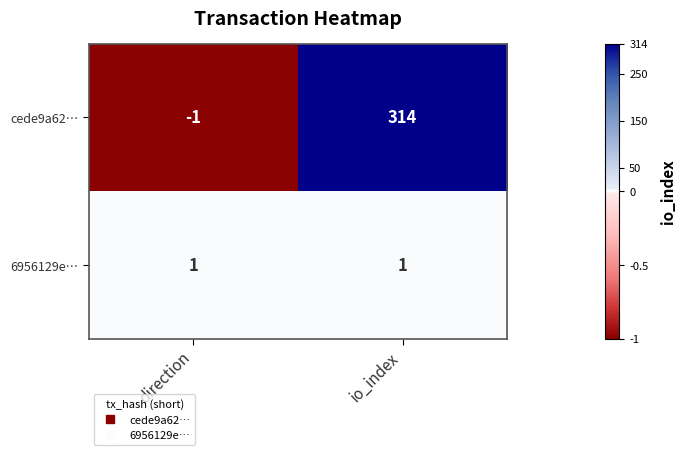

What is the total value across all series at io_index?

315